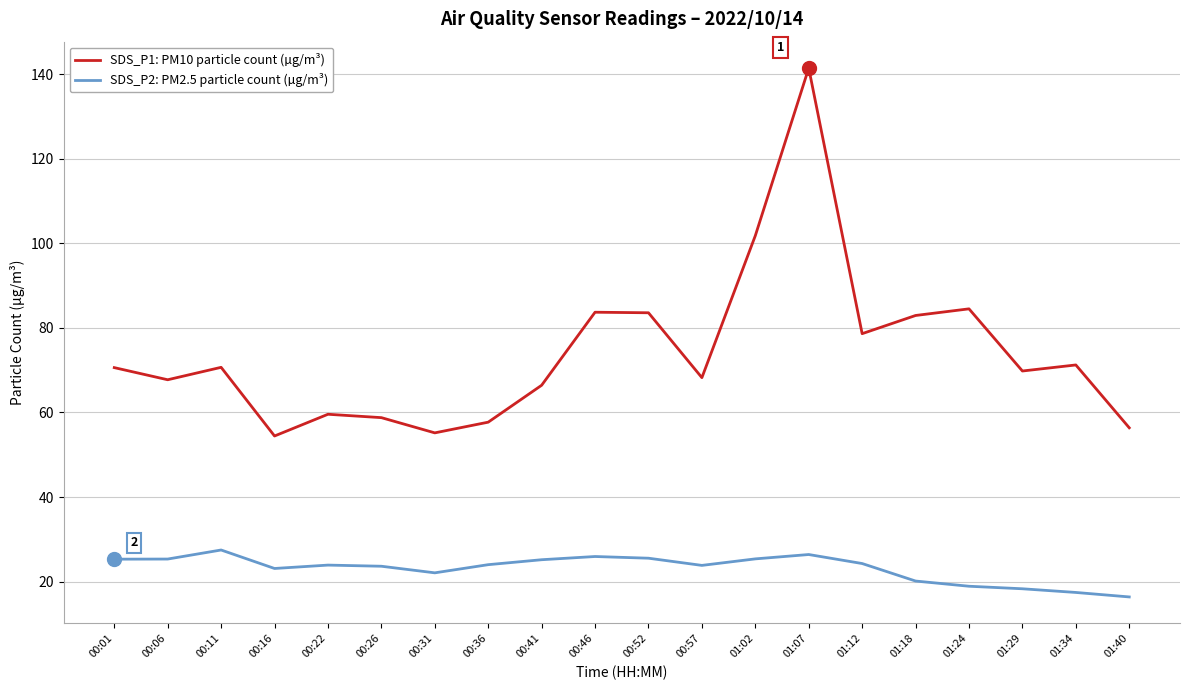

Where is the first local maximum for SDS_P1: PM10 particle count (µg/m³)?

00:11